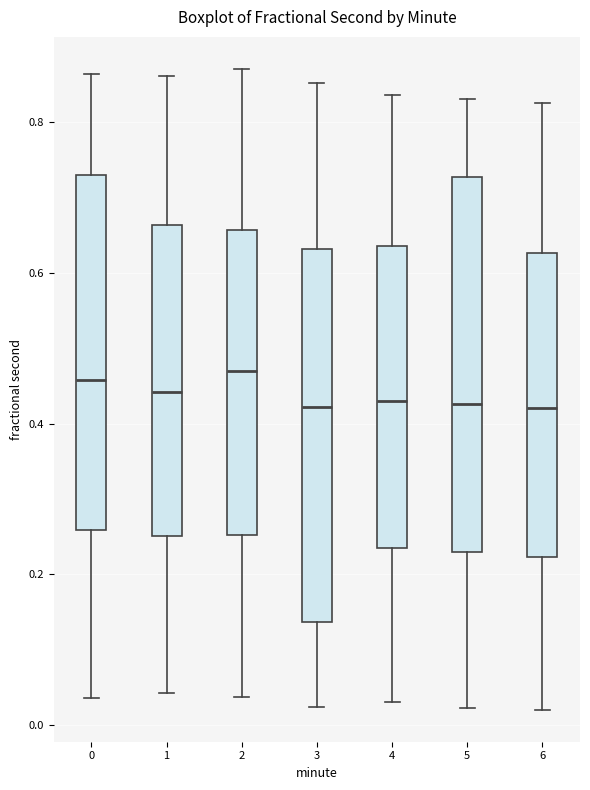

Reading left to right, read every box against the y-axis: the position of its median line, the range the box covers, and the ends of its whiskers. The values are not printed on the chart, so give them approximately, as read against the axis.

0: median 0.46, box 0.26 to 0.72, whiskers 0.04 to 0.86
1: median 0.44, box 0.26 to 0.66, whiskers 0.04 to 0.86
2: median 0.46, box 0.26 to 0.66, whiskers 0.04 to 0.88
3: median 0.42, box 0.14 to 0.64, whiskers 0.02 to 0.86
4: median 0.44, box 0.24 to 0.64, whiskers 0.04 to 0.84
5: median 0.42, box 0.22 to 0.72, whiskers 0.02 to 0.84
6: median 0.42, box 0.22 to 0.62, whiskers 0.02 to 0.82